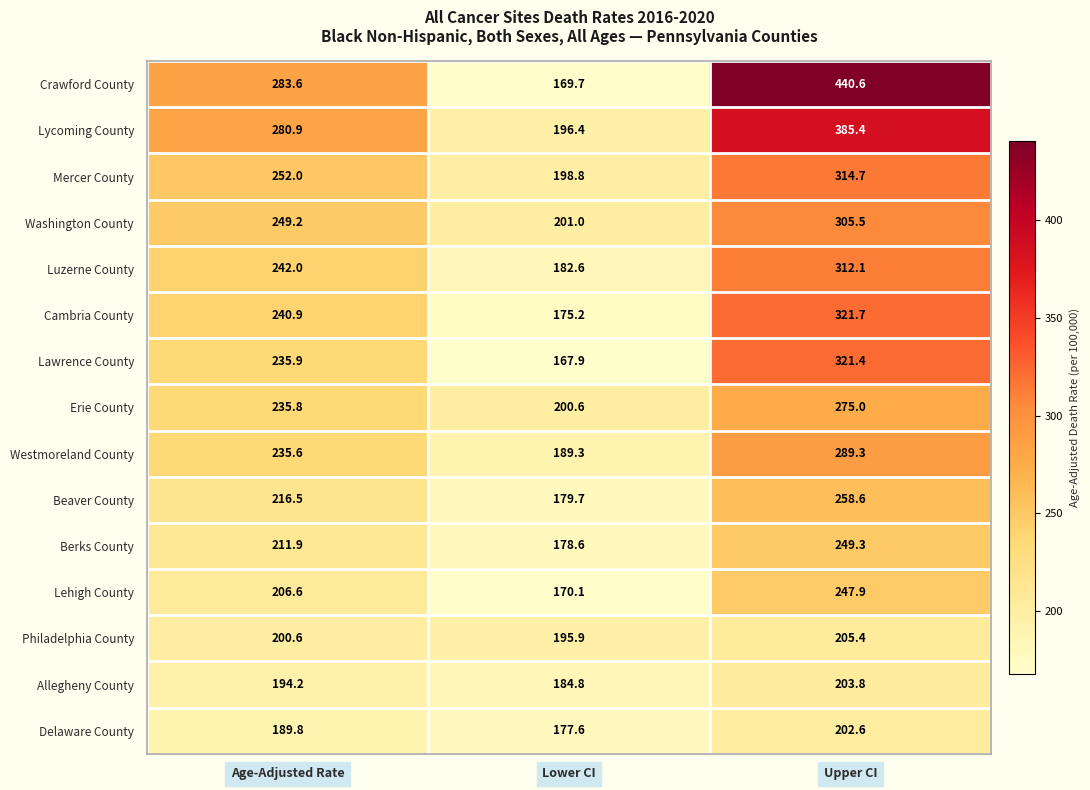

List the labels in order of Cambria County value, smallest first.

Lower CI, Age-Adjusted Rate, Upper CI